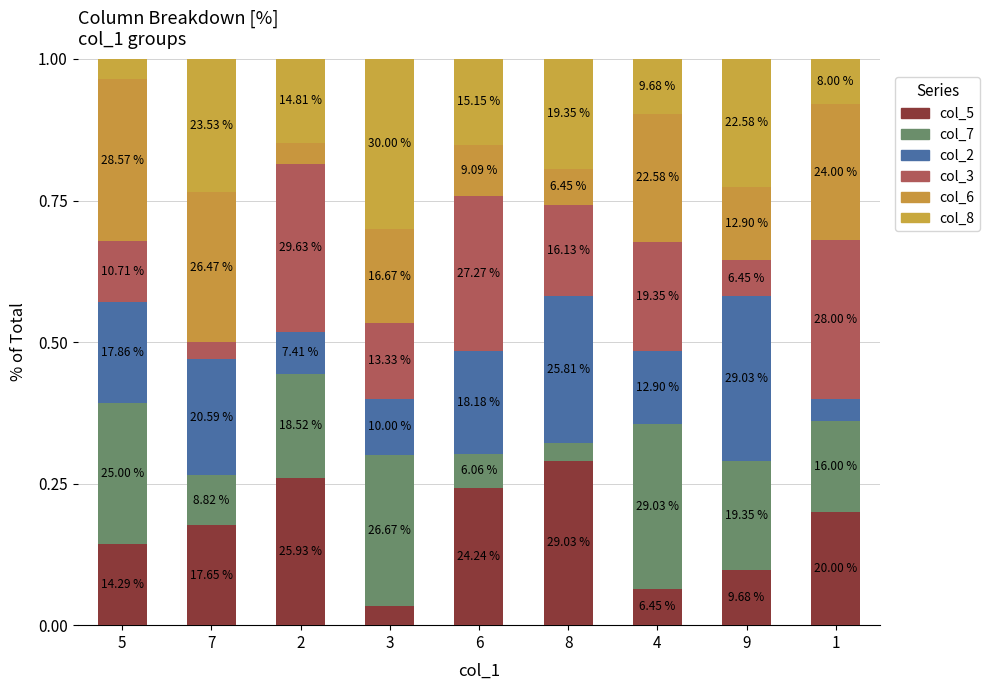

Does the chart contain any negative values?

No